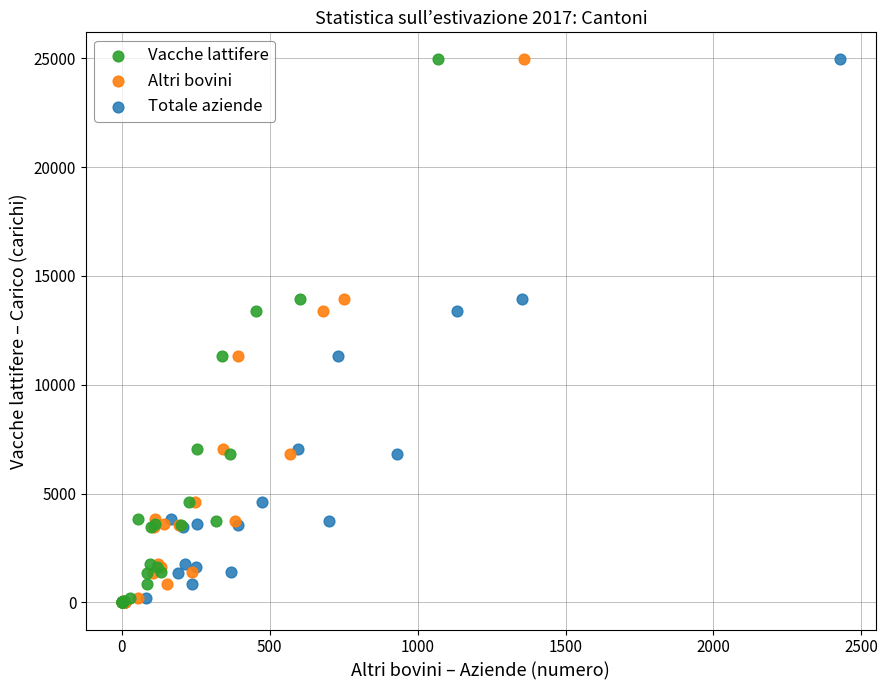

What are all the series names shown in the legend?

Vacche lattifere, Altri bovini, Totale aziende